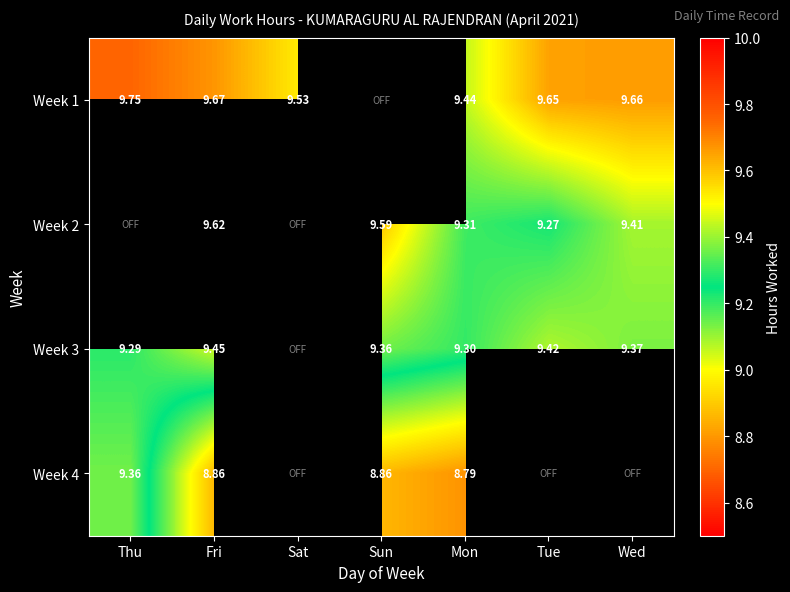

Is it true that Week 4 equals 0.0 at Sat?

True